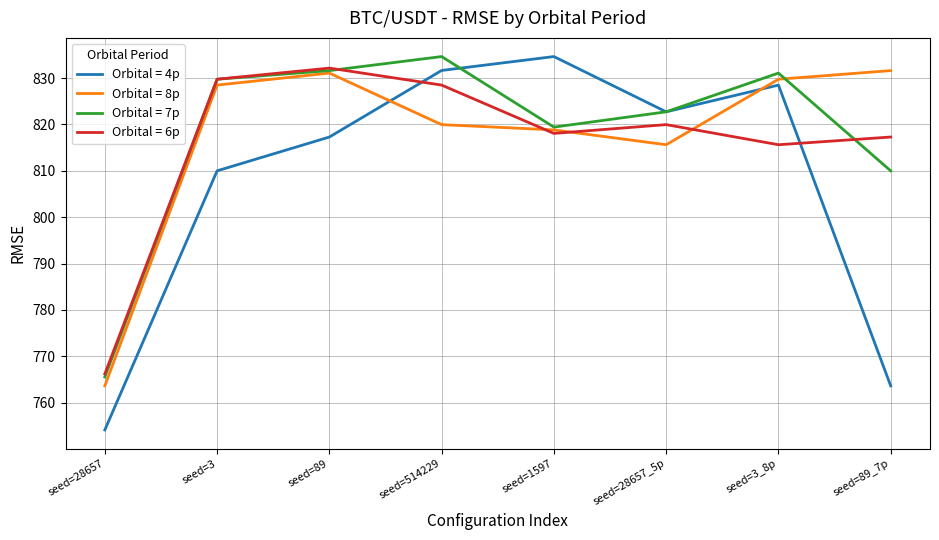

Does the chart display data point markers on the line(s)?

No